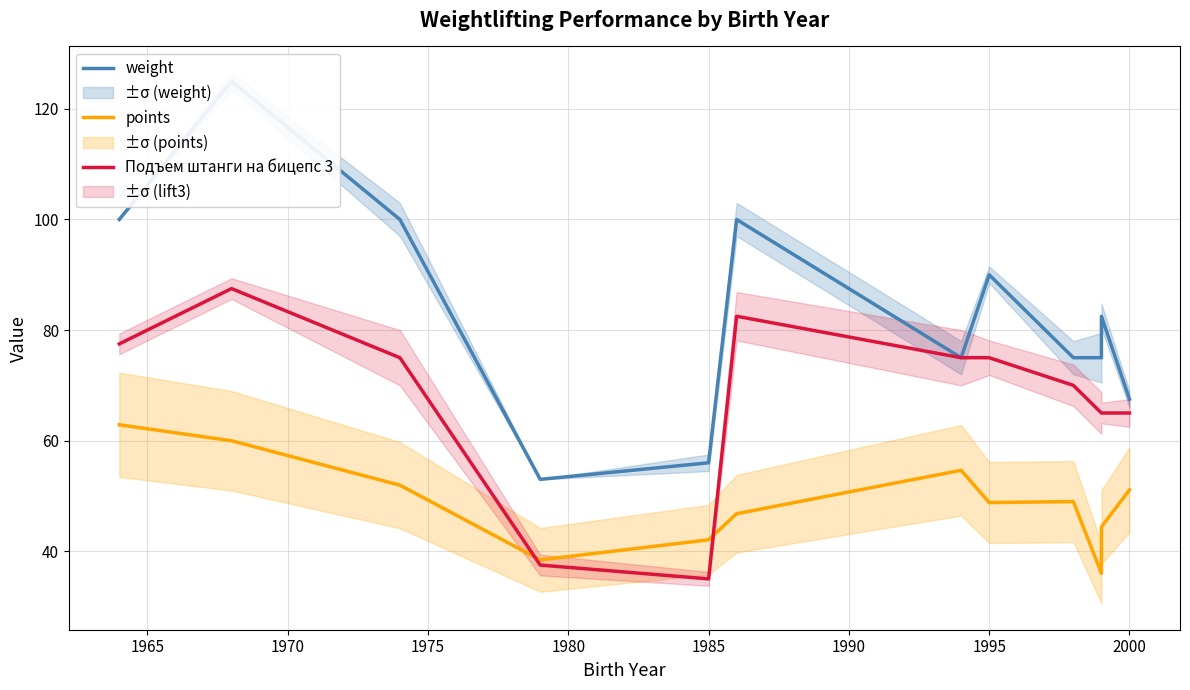

What is the maximum value for Подъем штанги на бицепс 3?

87.5